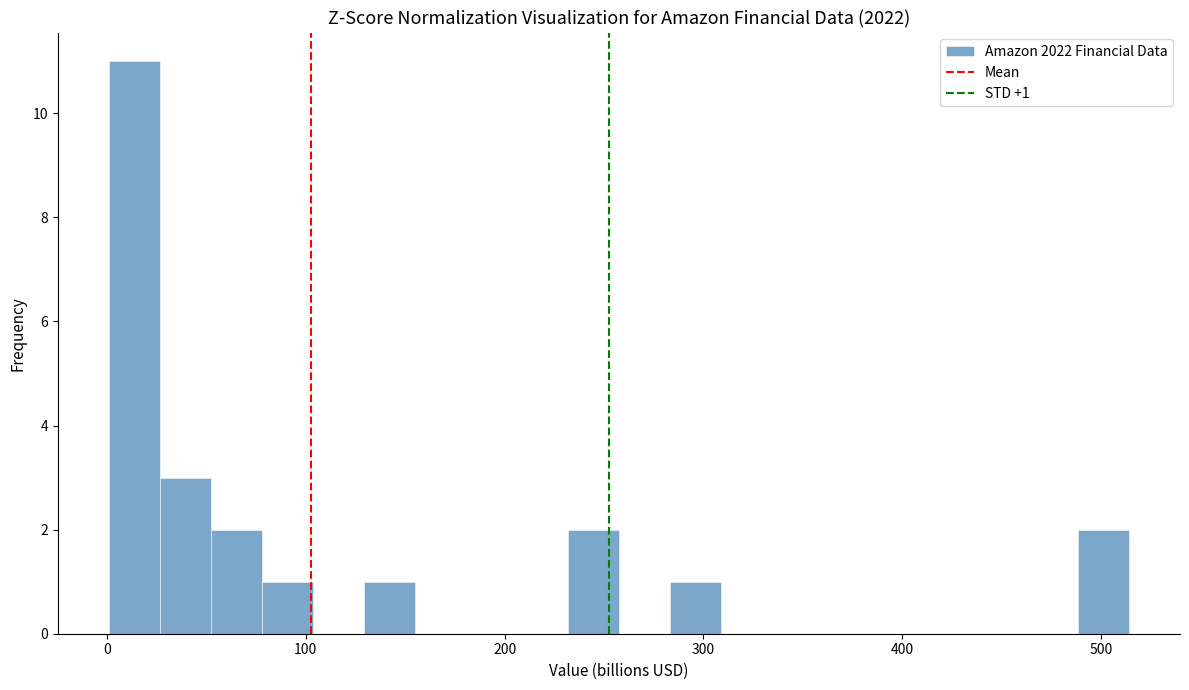

Around what value on the x-axis is the tallest bar? Give the approximate position of its centre, as read against the axis.

10